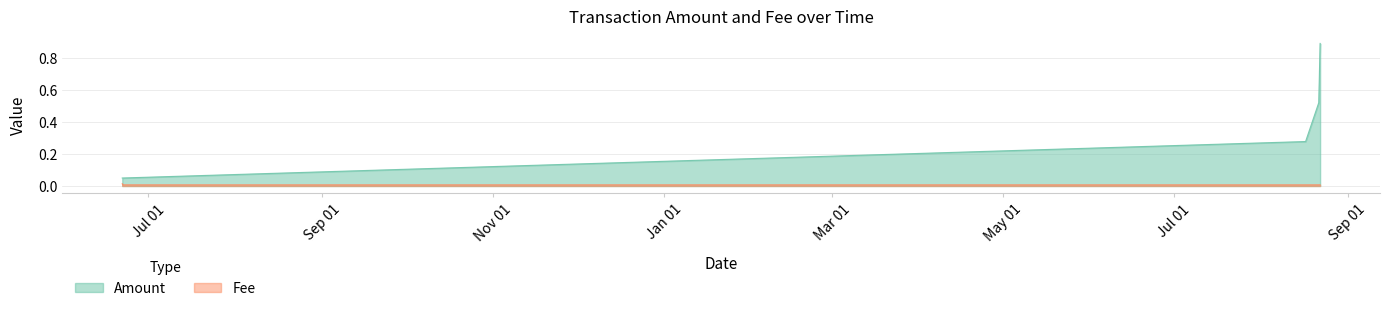

What are all the series names shown in the legend?

Amount, Fee